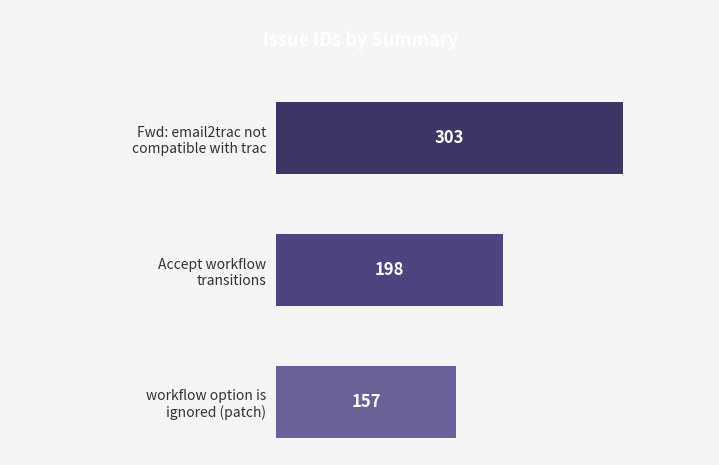

Rank the categories by value from lowest to highest.

workflow option is
ignored (patch), Accept workflow
transitions, Fwd: email2trac not
compatible with trac